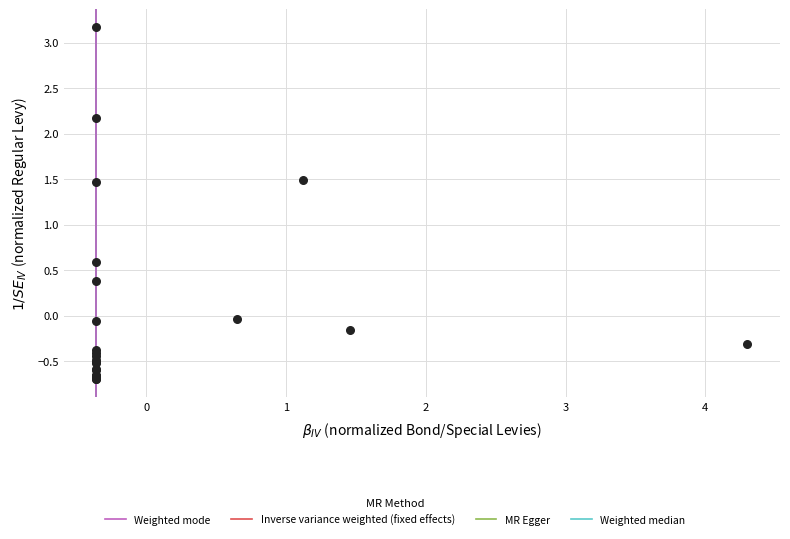

What Y value in the scatter plot is closest to 1?

0.6